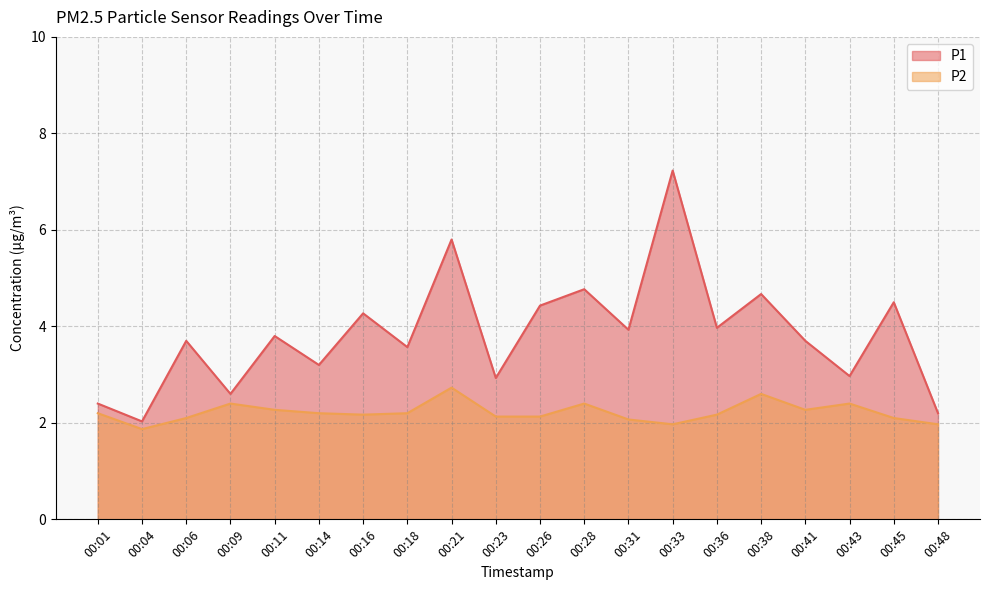

True or false: P2 has a value of 1.1 at 00:48.

False